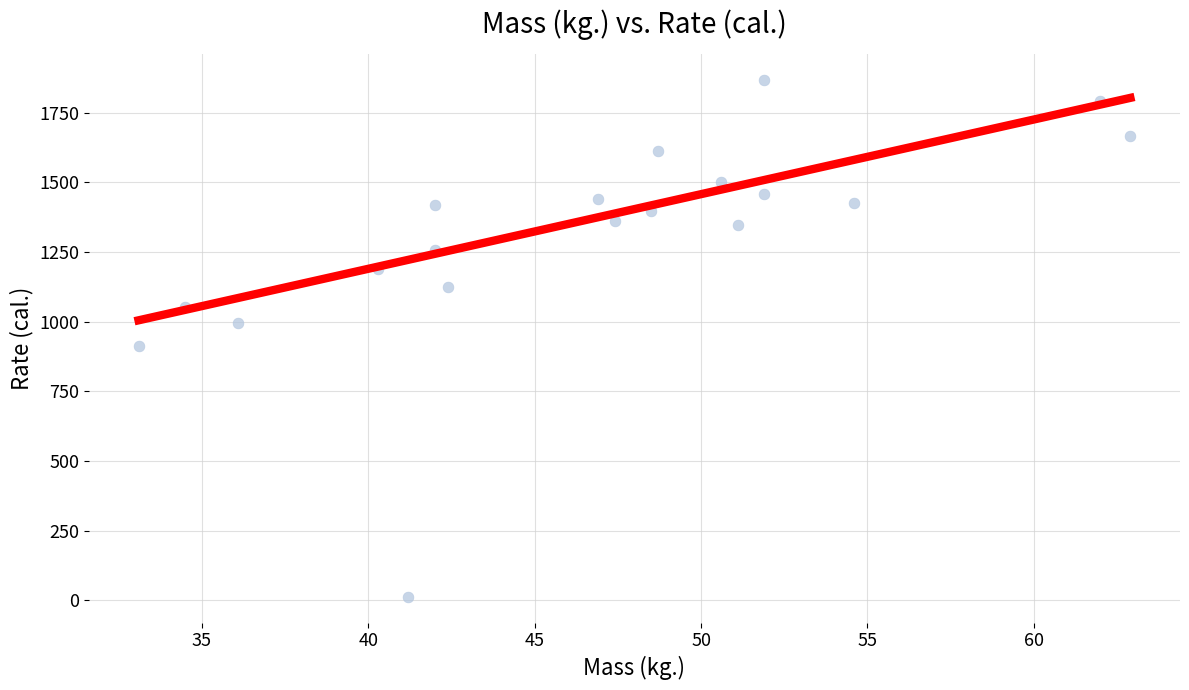

What Y value in the scatter plot is closest to 939?

913.0